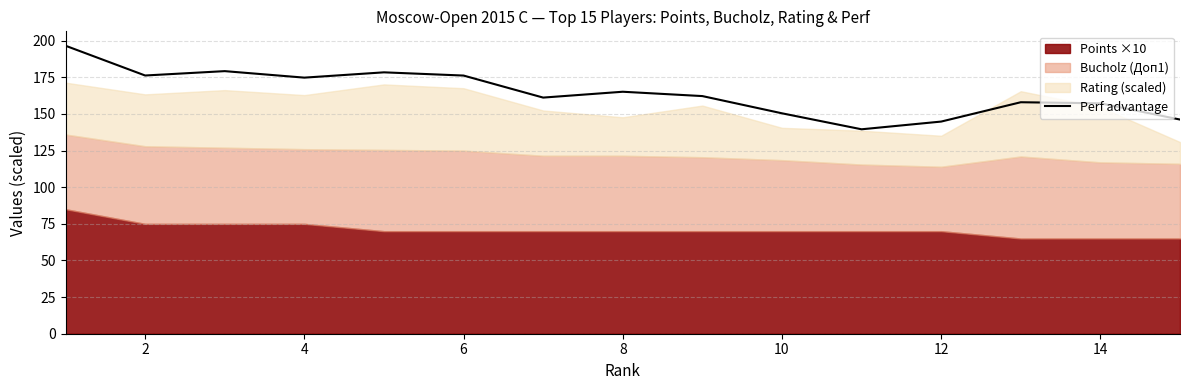

The value of Perf advantage at 12 is 54.1. True or false?

False